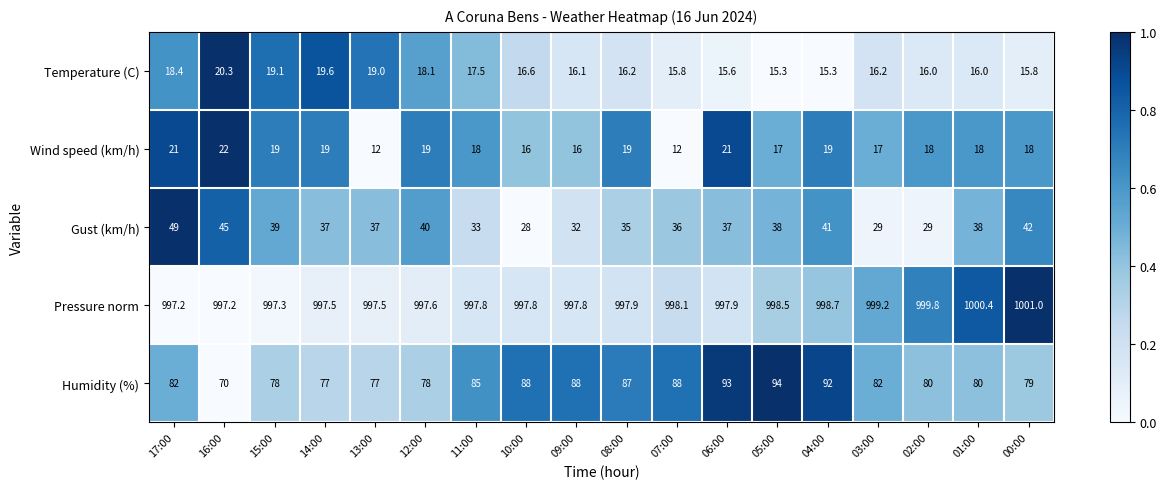

The value of Pressure norm at 02:00 is 1618.5. True or false?

False